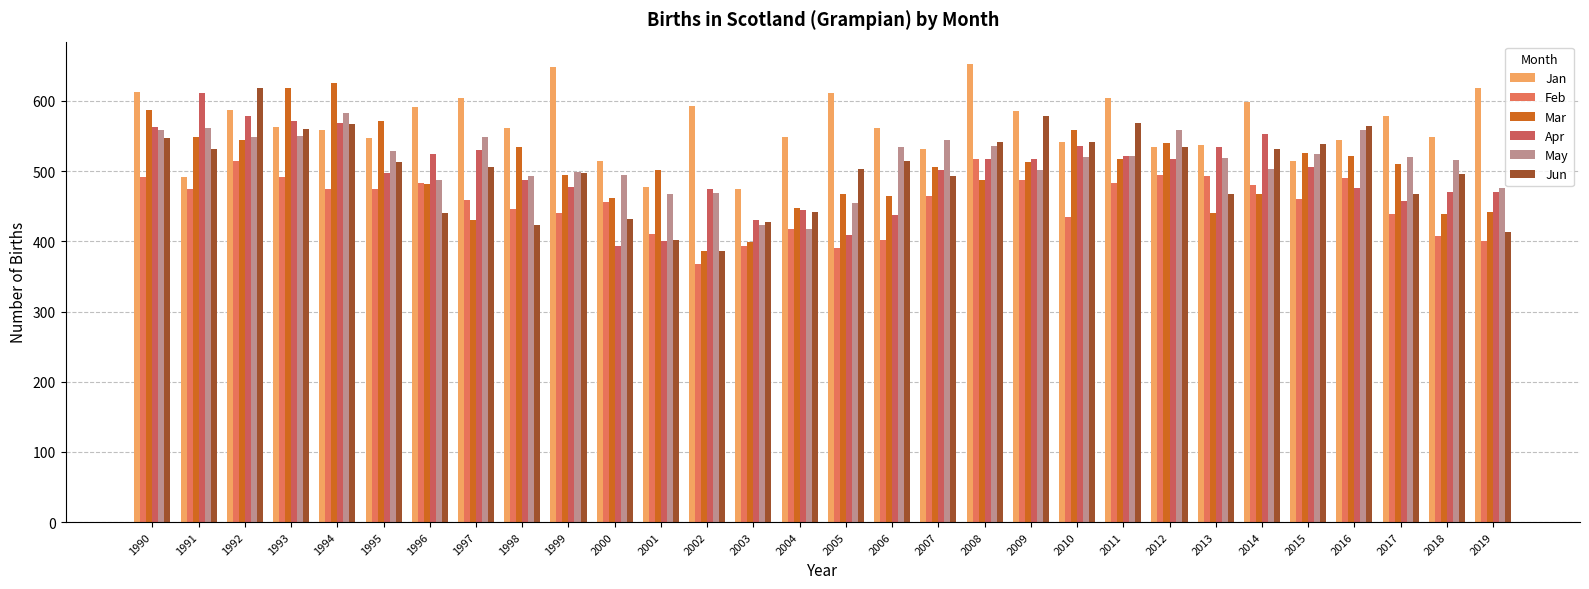

What is the spread (max minus min) of values at 2014?

130